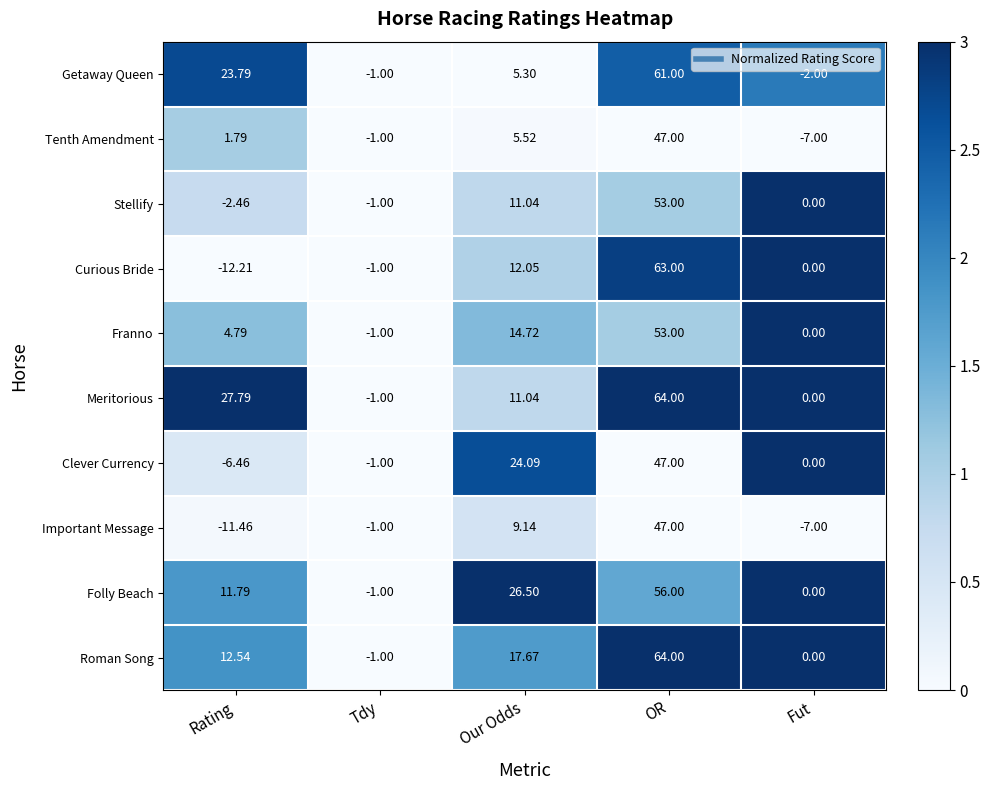

What is the total value across all series at Rating?

49.9